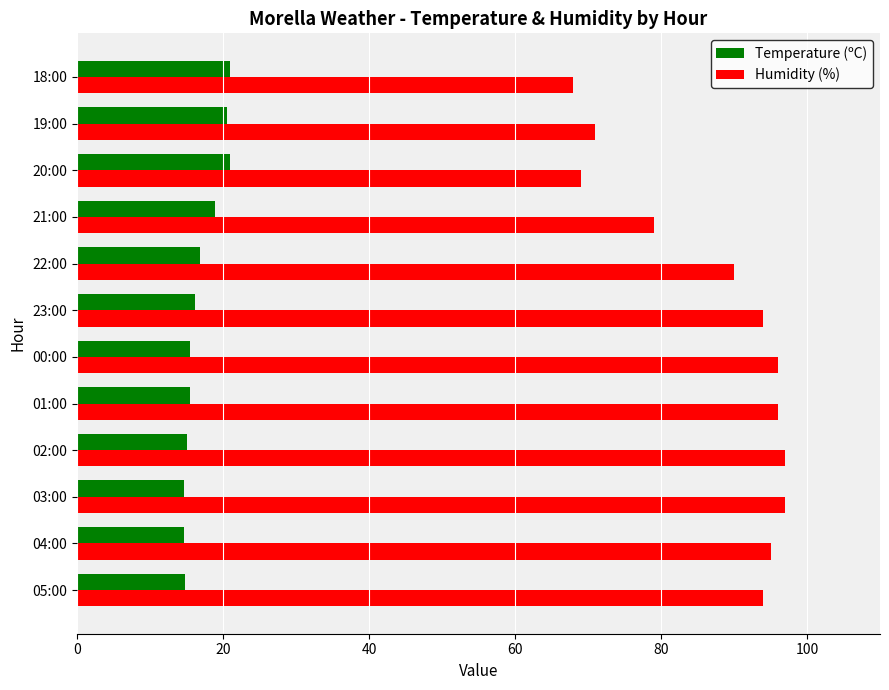

What is the difference between the second highest and second lowest values in the Humidity (%) series?

28.0